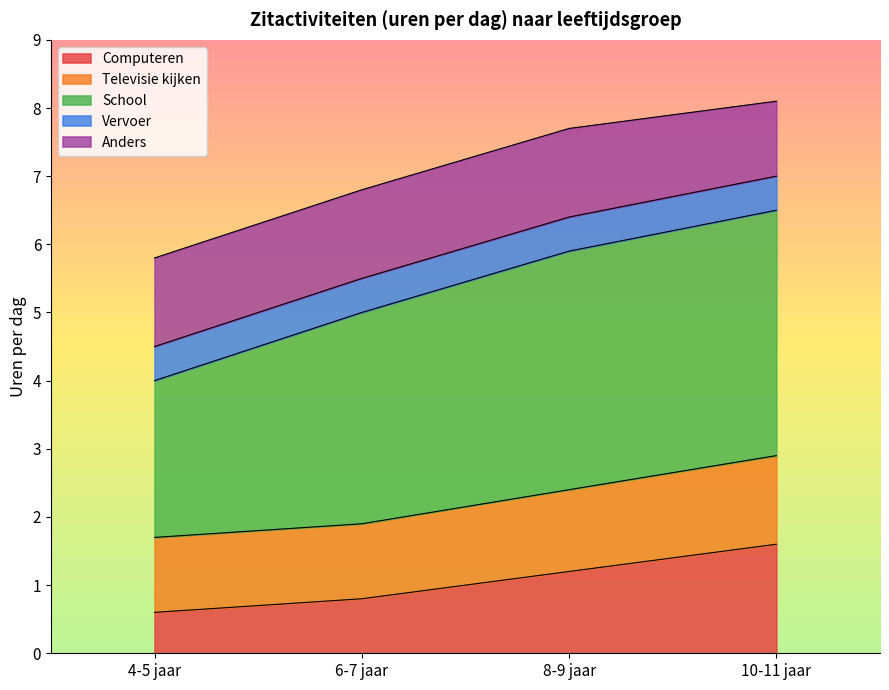

Is the value of School at 10-11 jaar greater than the value of Televisie kijken at 10-11 jaar?

Yes